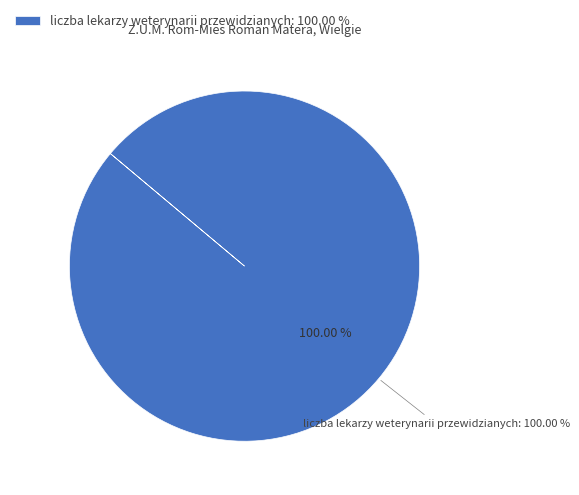

To the nearest percent, what portion does liczba lekarzy weterynarii przewidzianych represent?

100%